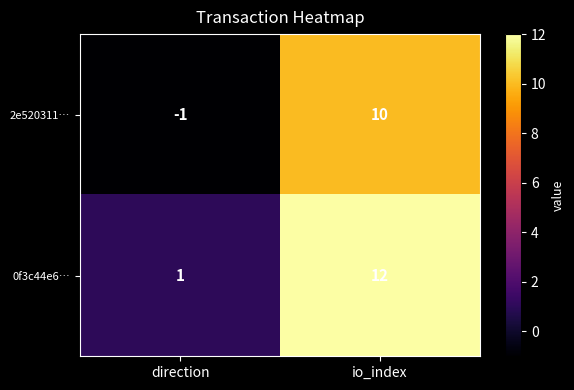

At which category does the chart reach its minimum across all series?

direction